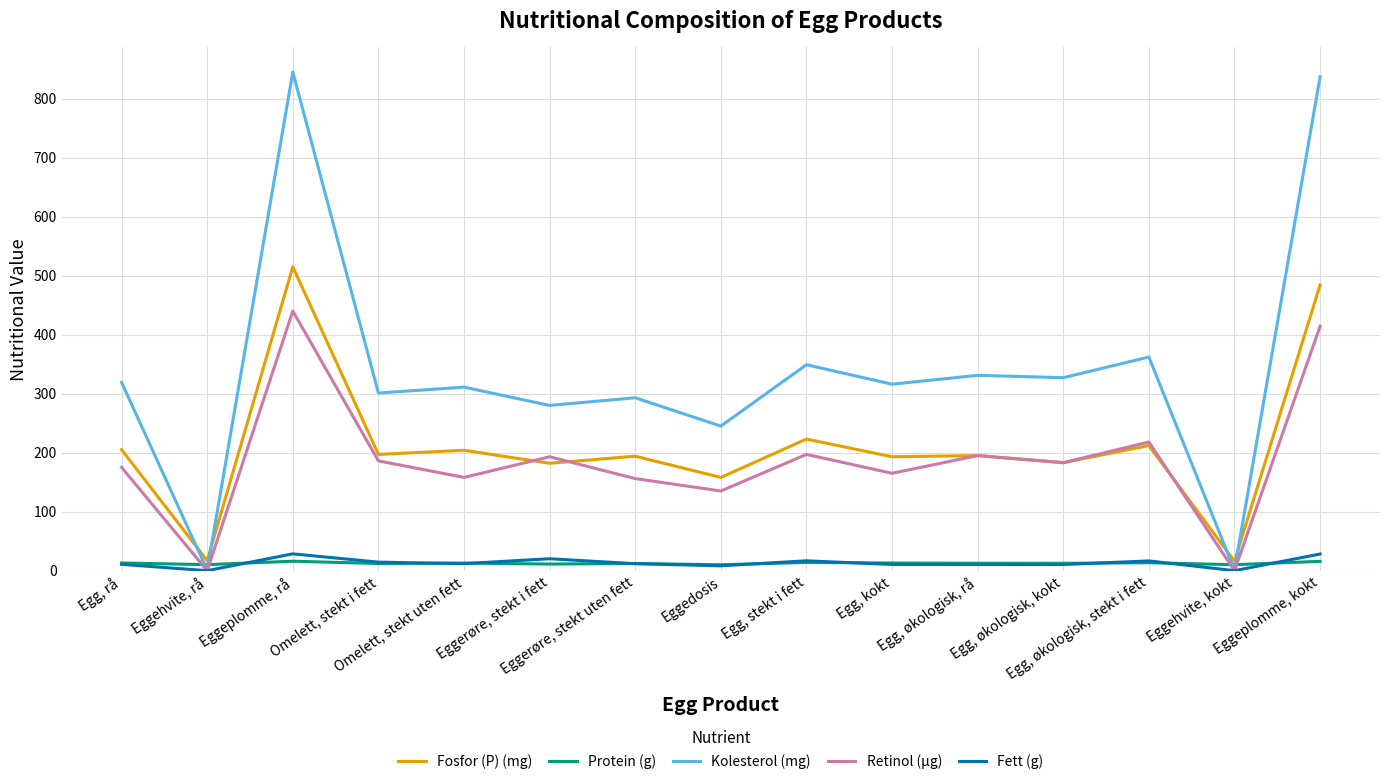

Which series has the largest range (max minus min)?

Kolesterol (mg)